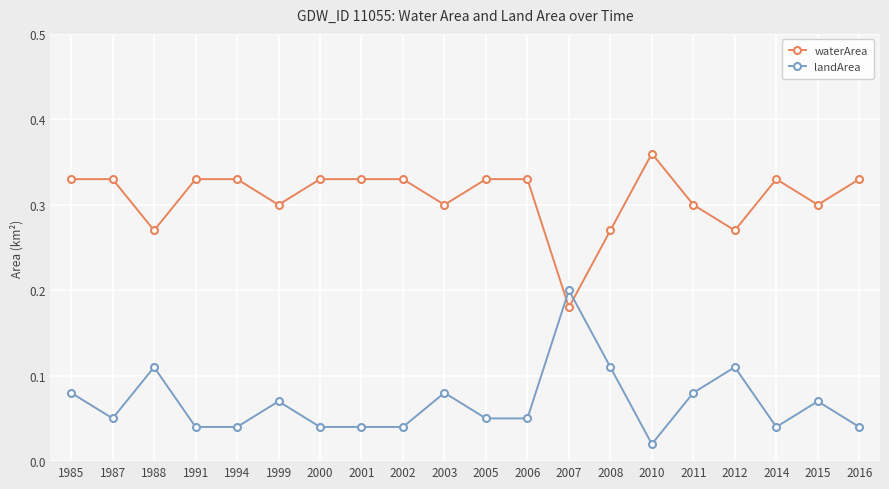

Which label corresponds to the smallest value in the chart?

2010